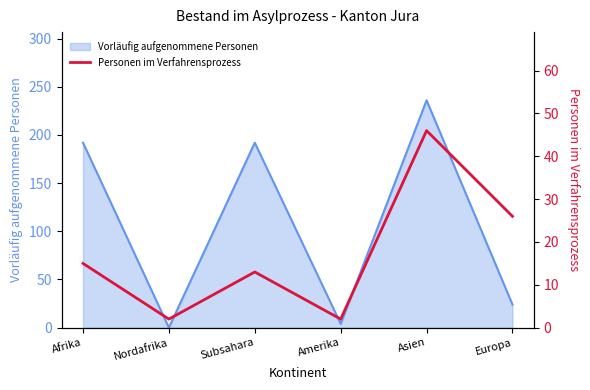

Rank the categories by value from lowest to highest.

Nordafrika, Amerika, Subsahara, Afrika, Europa, Asien